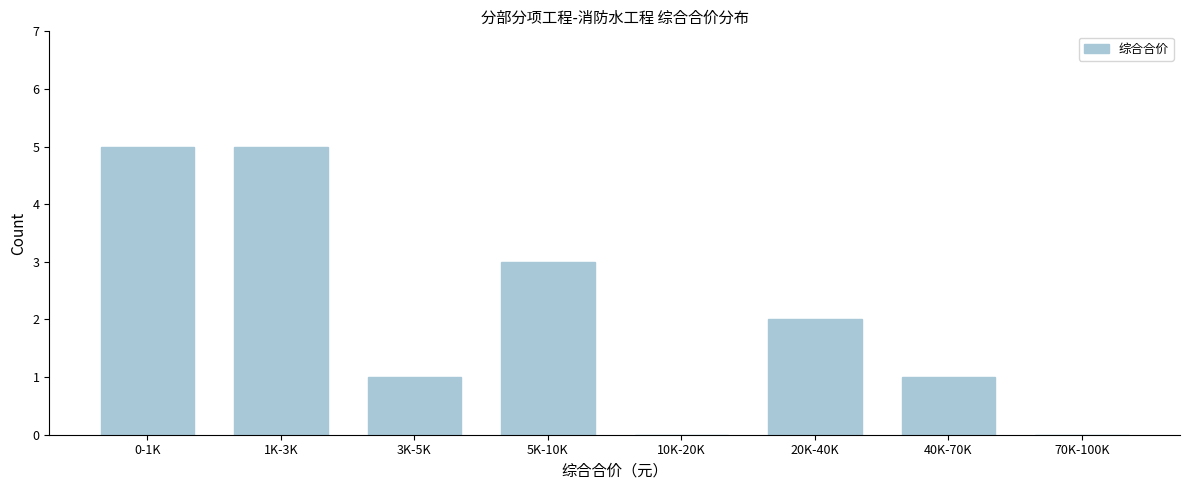

Reading right to left, what are all the values shown in this chart?

70K-100K=0	40K-70K=1	20K-40K=2	10K-20K=0	5K-10K=3	3K-5K=1	1K-3K=5	0-1K=5